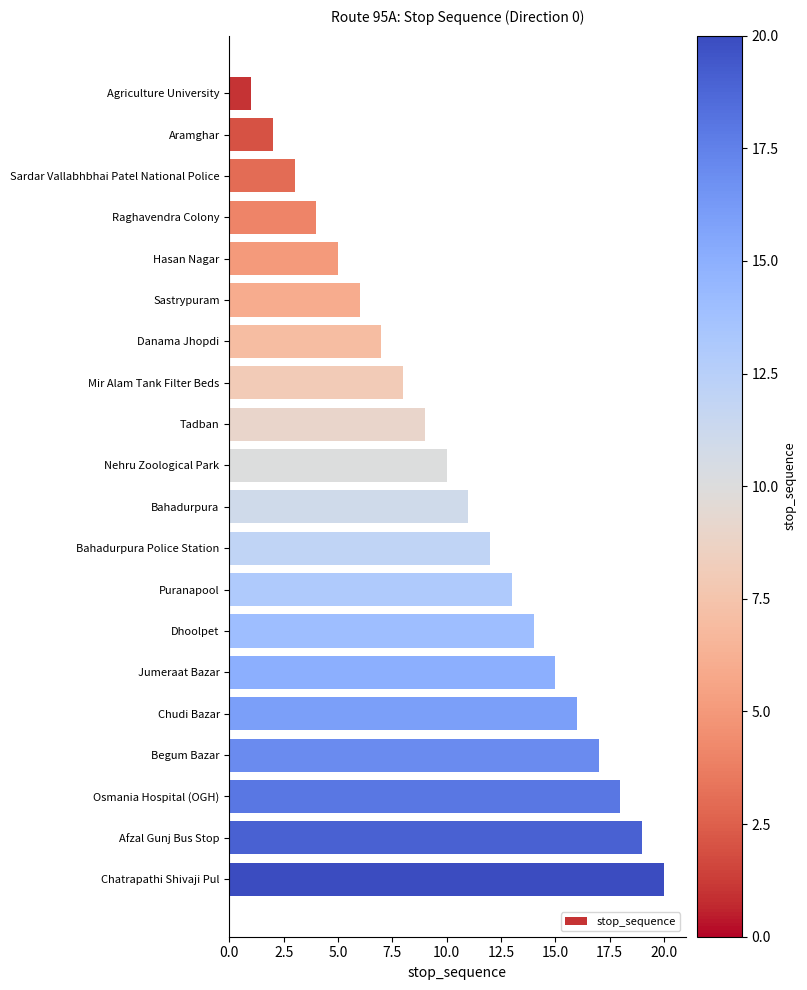

Rank the categories by value from lowest to highest.

Agriculture University, Aramghar, Sardar Vallabhbhai Patel National Police, Raghavendra Colony, Hasan Nagar, Sastrypuram, Danama Jhopdi, Mir Alam Tank Filter Beds, Tadban, Nehru Zoological Park, Bahadurpura, Bahadurpura Police Station, Puranapool, Dhoolpet, Jumeraat Bazar, Chudi Bazar, Begum Bazar, Osmania Hospital (OGH), Afzal Gunj Bus Stop, Chatrapathi Shivaji Pul